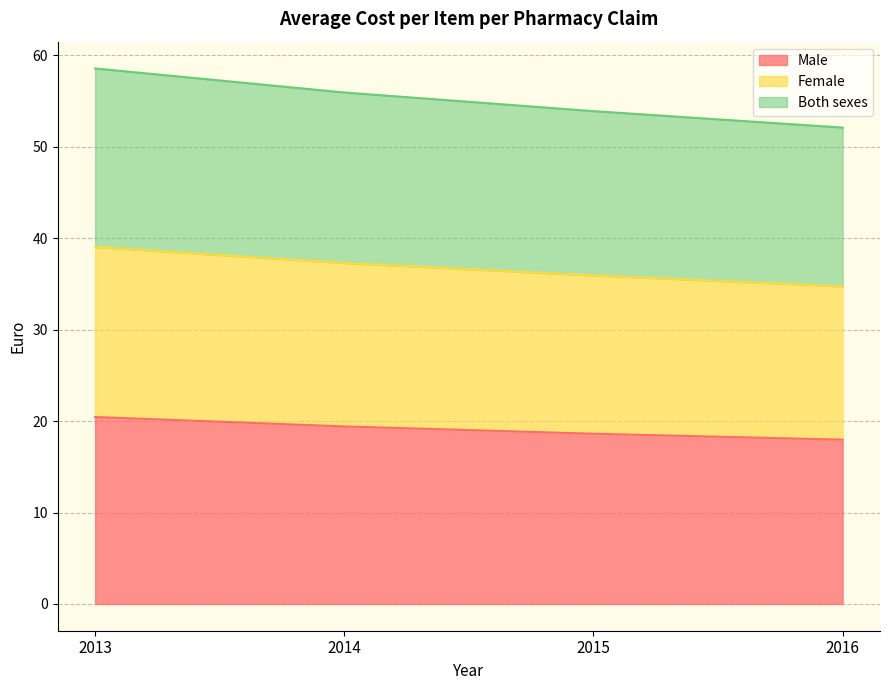

The value of Male at 2013 is 34.1. True or false?

False